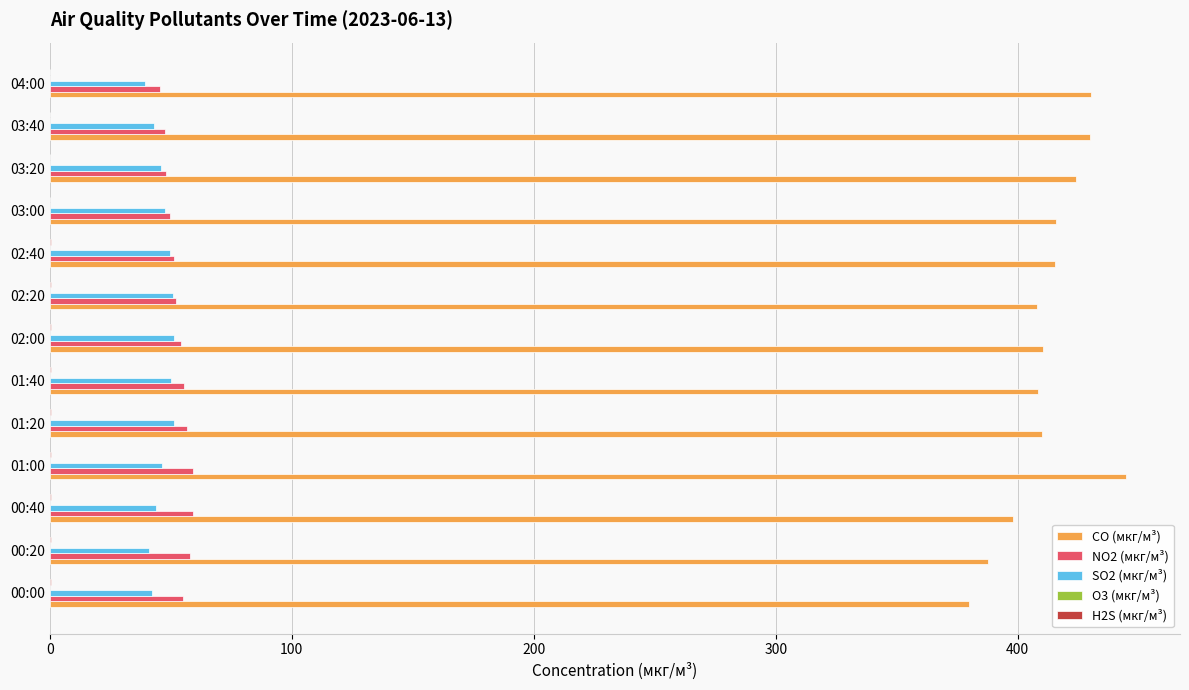

The SO2 (мкг/м³) series shows 41.2 at 00:20. True or false?

True